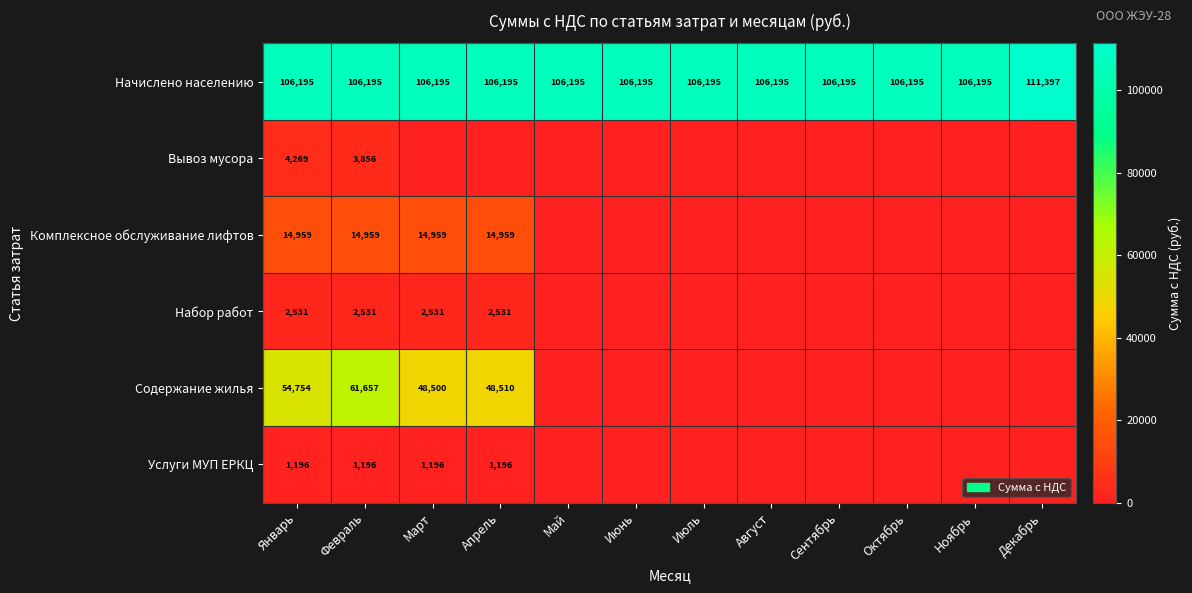

At which label does Начислено населению reach its peak?

Декабрь